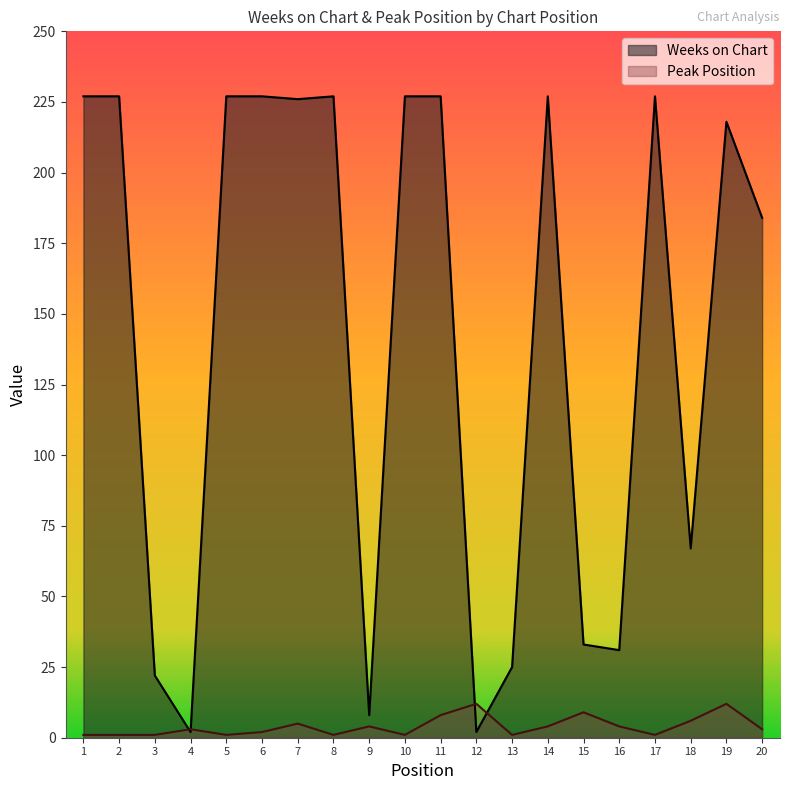

At which category is the sum across all series the highest?

11